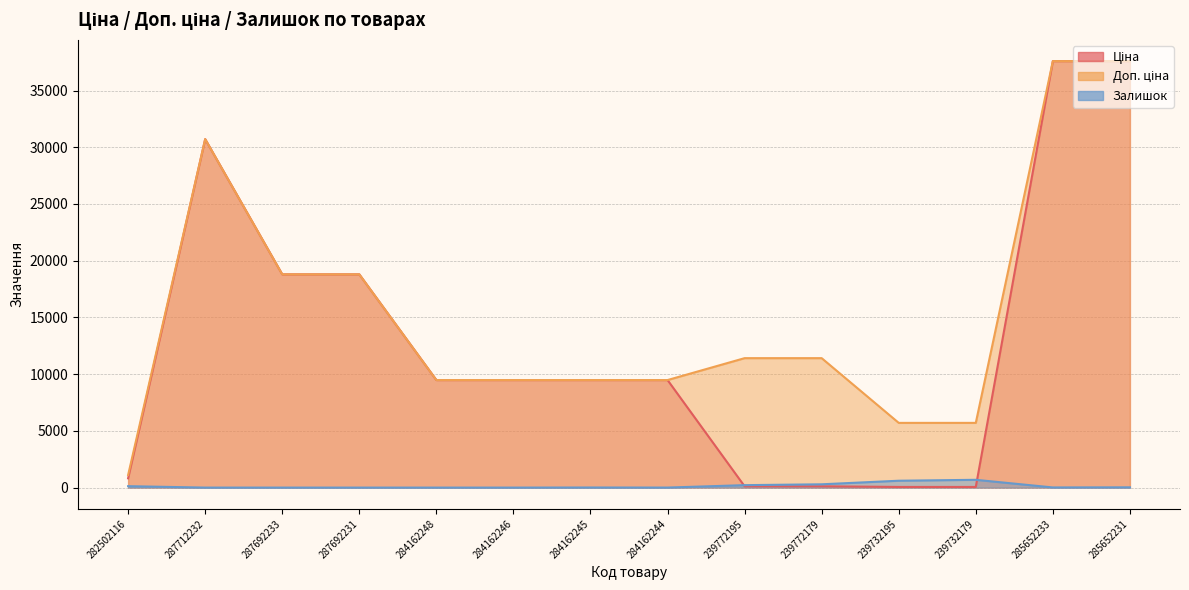

At 285652233, list the series in order from smallest to largest.

Залишок, Ціна, Доп. ціна